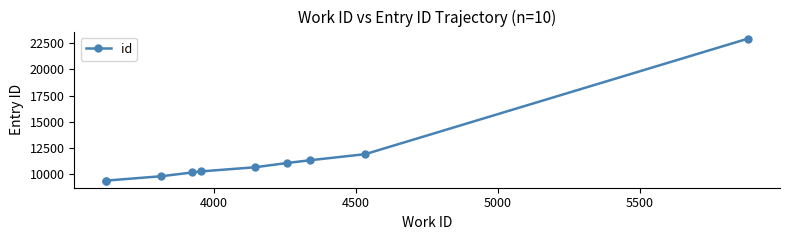

How many series are shown in this chart?

1